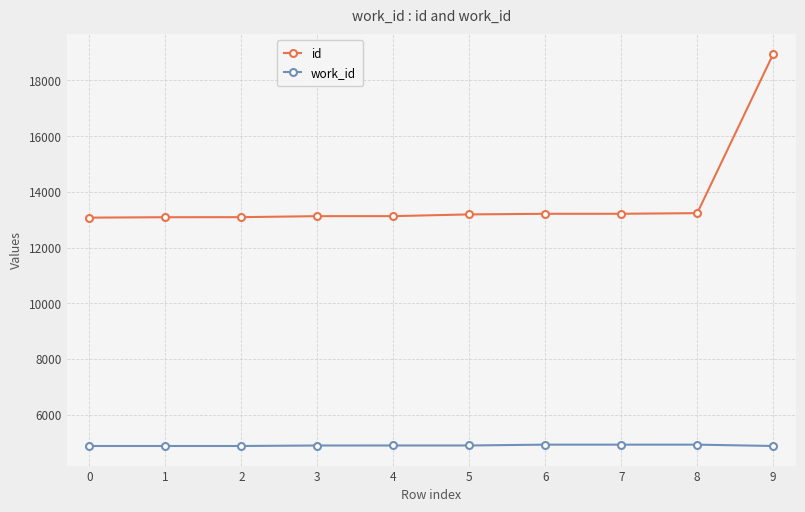

What is the difference between the id values at 4 and 5?

62